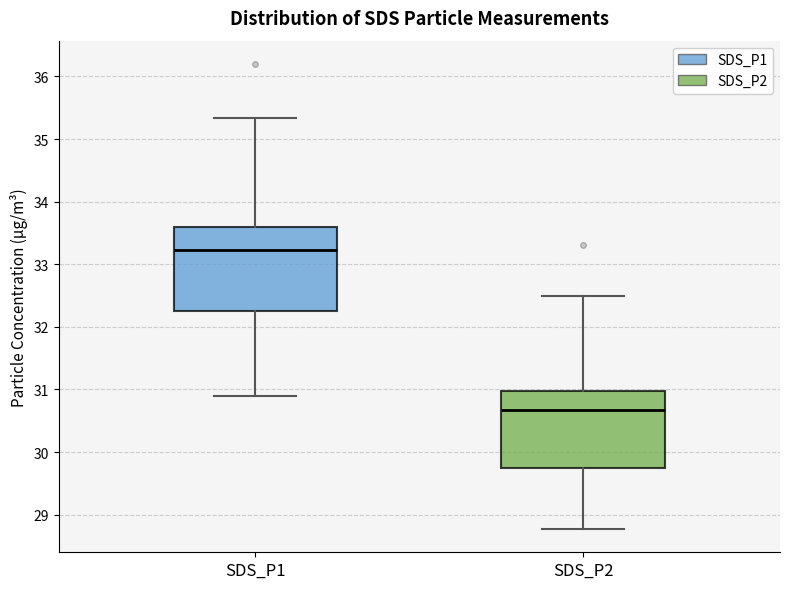

Which box's median line is the highest?

SDS_P1